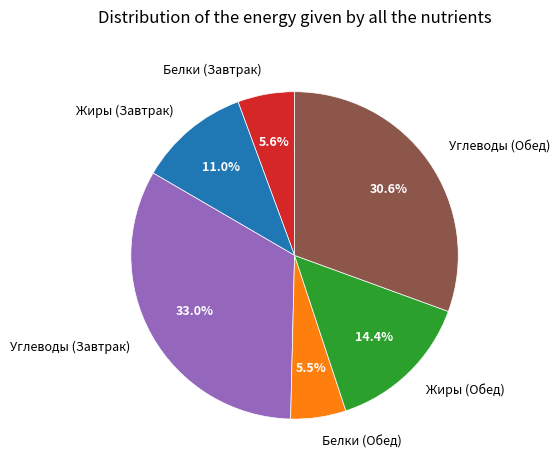

Is the sum of Углеводы (Завтрак) and Жиры (Обед) greater than half?

No